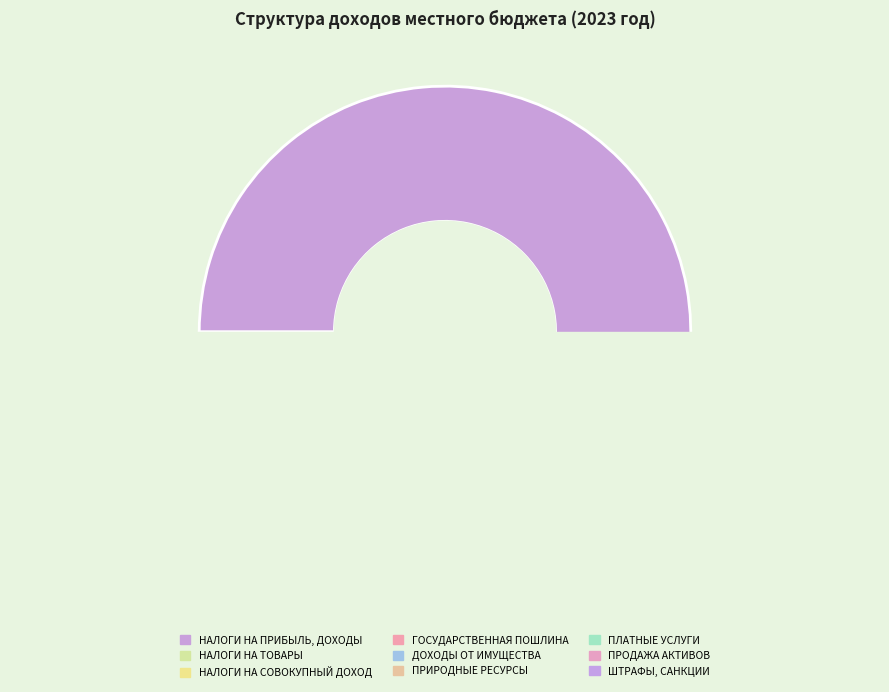

How many segments does this pie chart have?

9